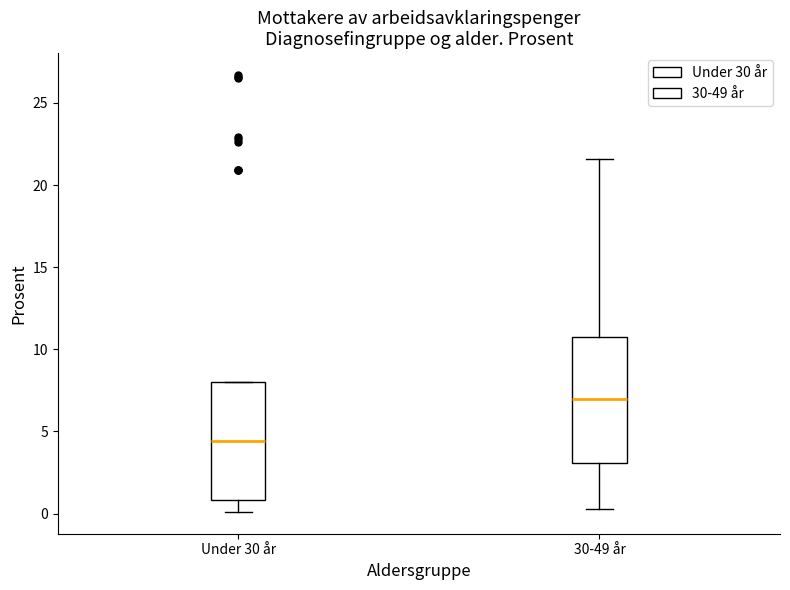

Which box has the highest median line?

30-49 år